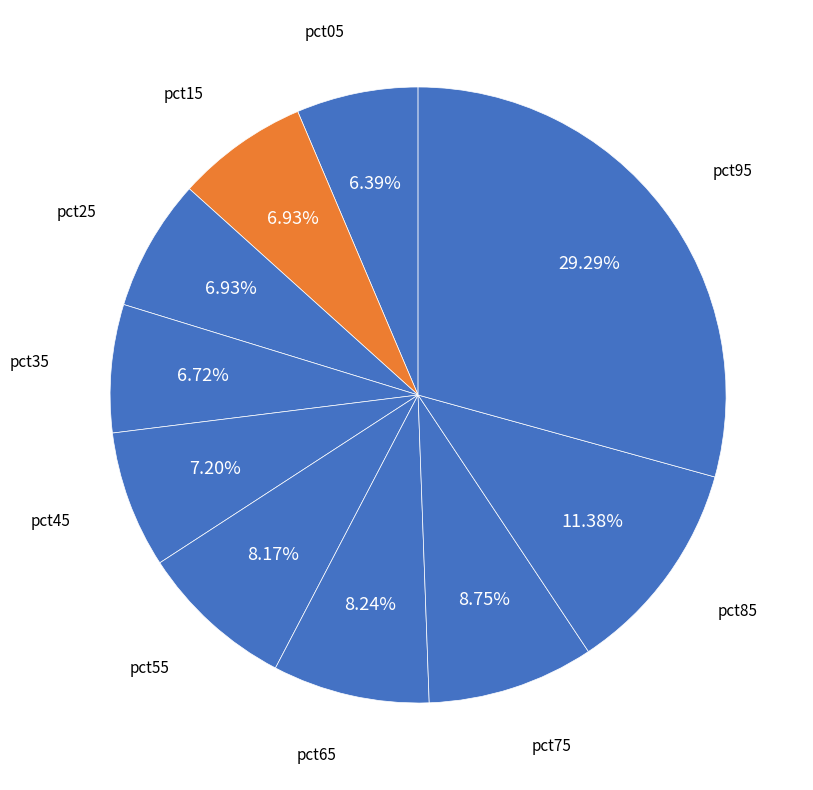

Between pct85 and pct55, which is larger?

pct85